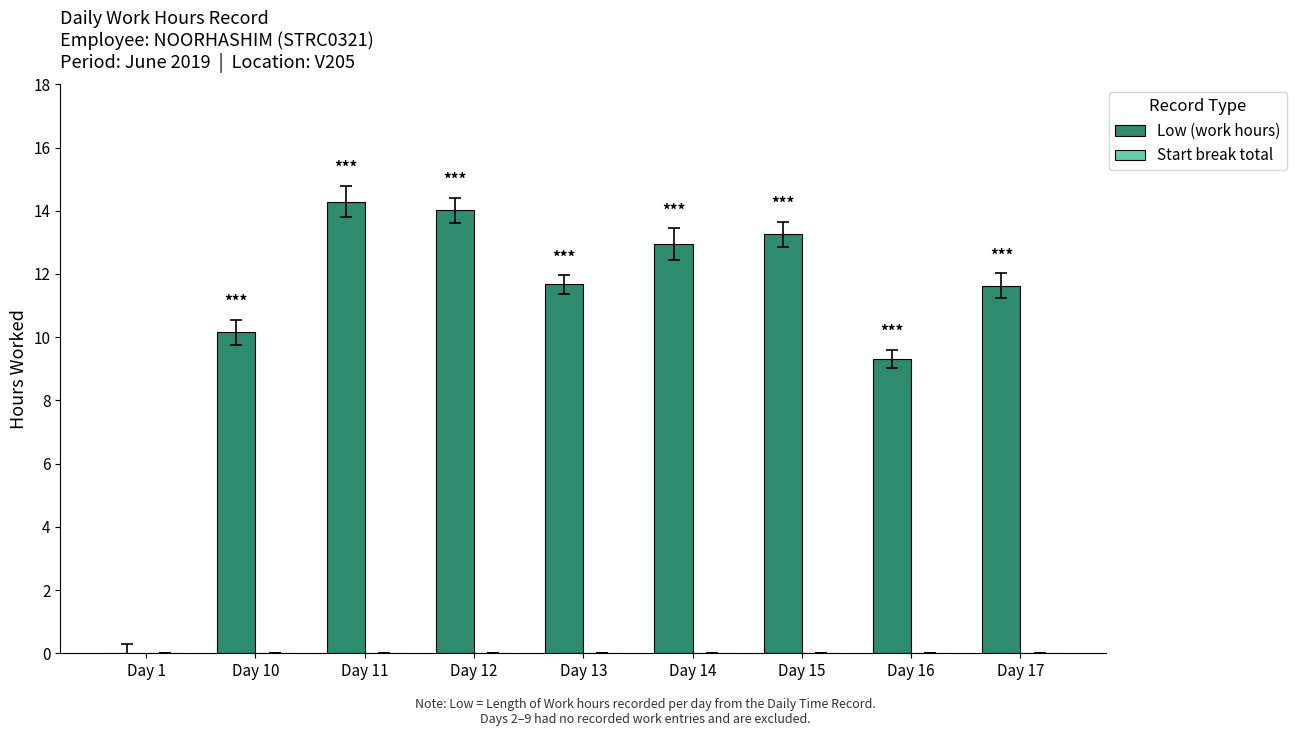

Is it true that the value at Day 12 is 14.0?

True